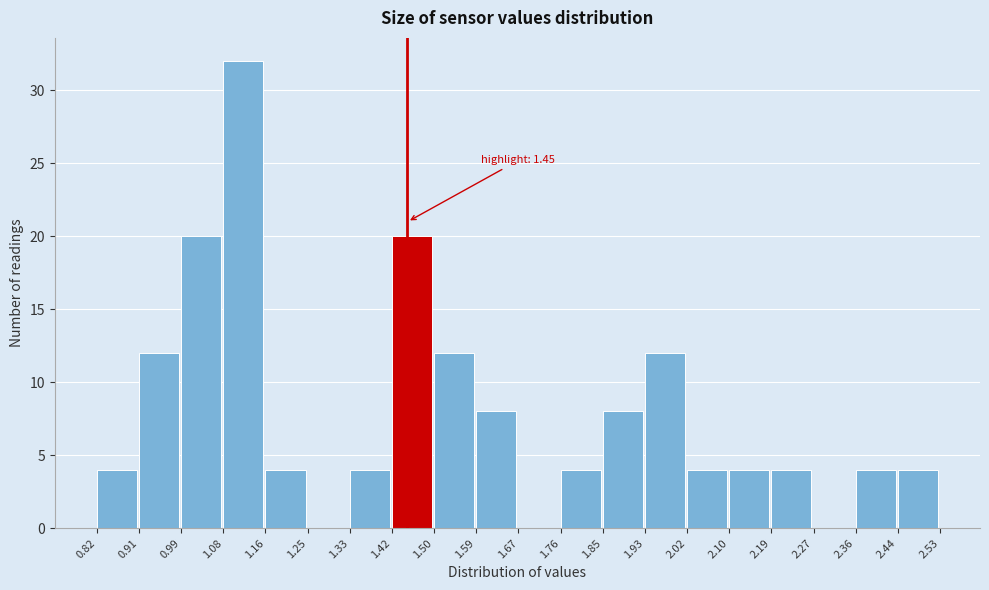

Over which range of the x-axis is the bar tallest?

1.08 to 1.16